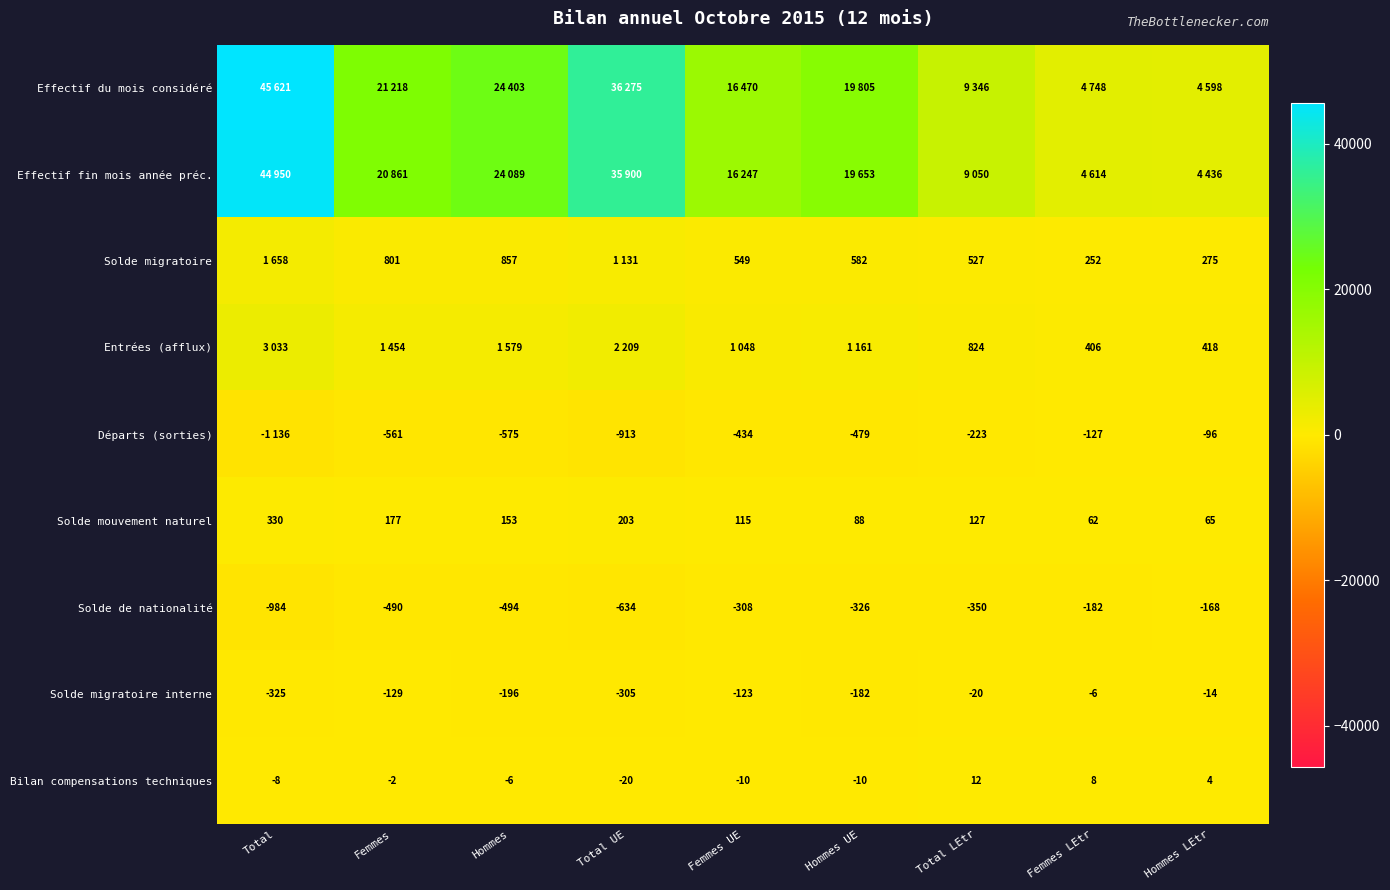

Rank the categories by Solde de nationalité value from lowest to highest.

Total, Total UE, Hommes, Femmes, Total LEtr, Hommes UE, Femmes UE, Femmes LEtr, Hommes LEtr